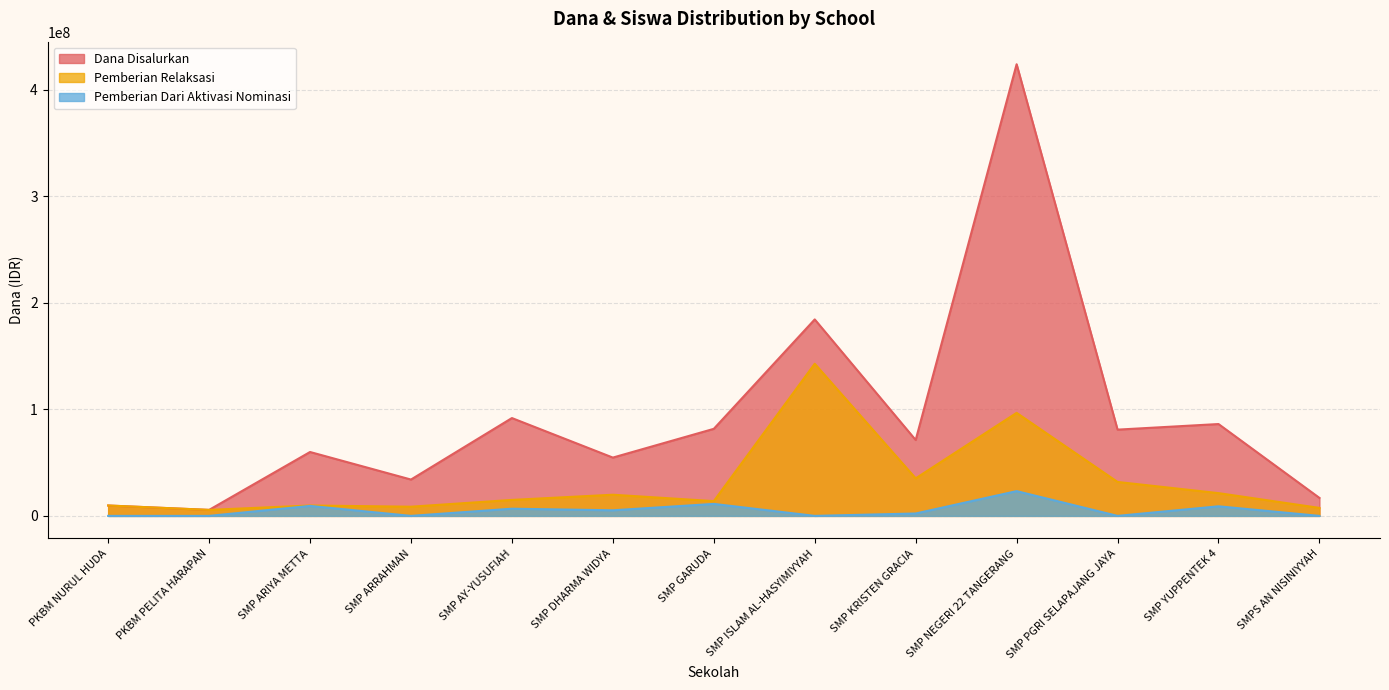

Which has a higher value, SMP AY-YUSUFIAH or PKBM PELITA HARAPAN?

SMP AY-YUSUFIAH